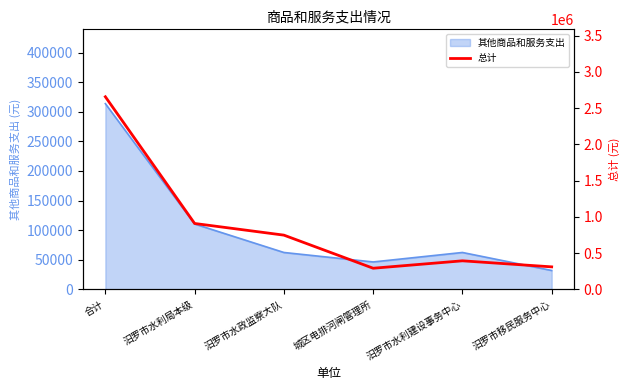

What is the minimum value for 其他商品和服务支出?

32000